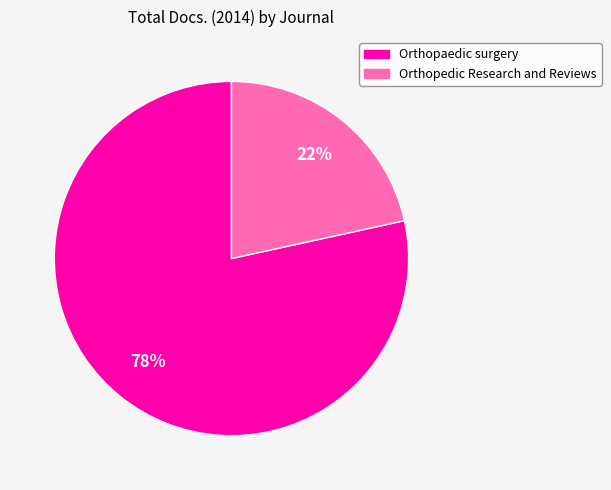

To the nearest percent, what is the average slice percentage?

50%